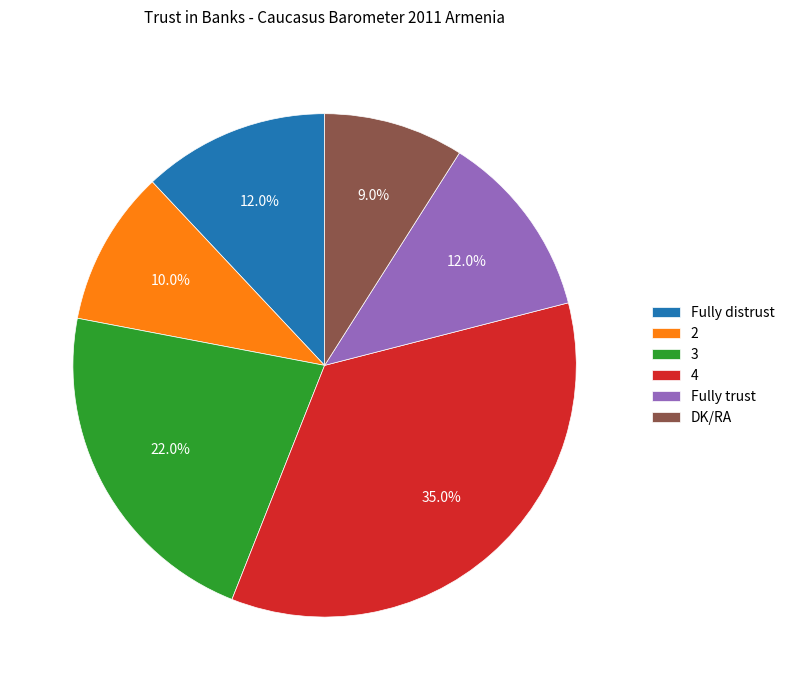

Is it true that 4 is 35% of the pie?

True